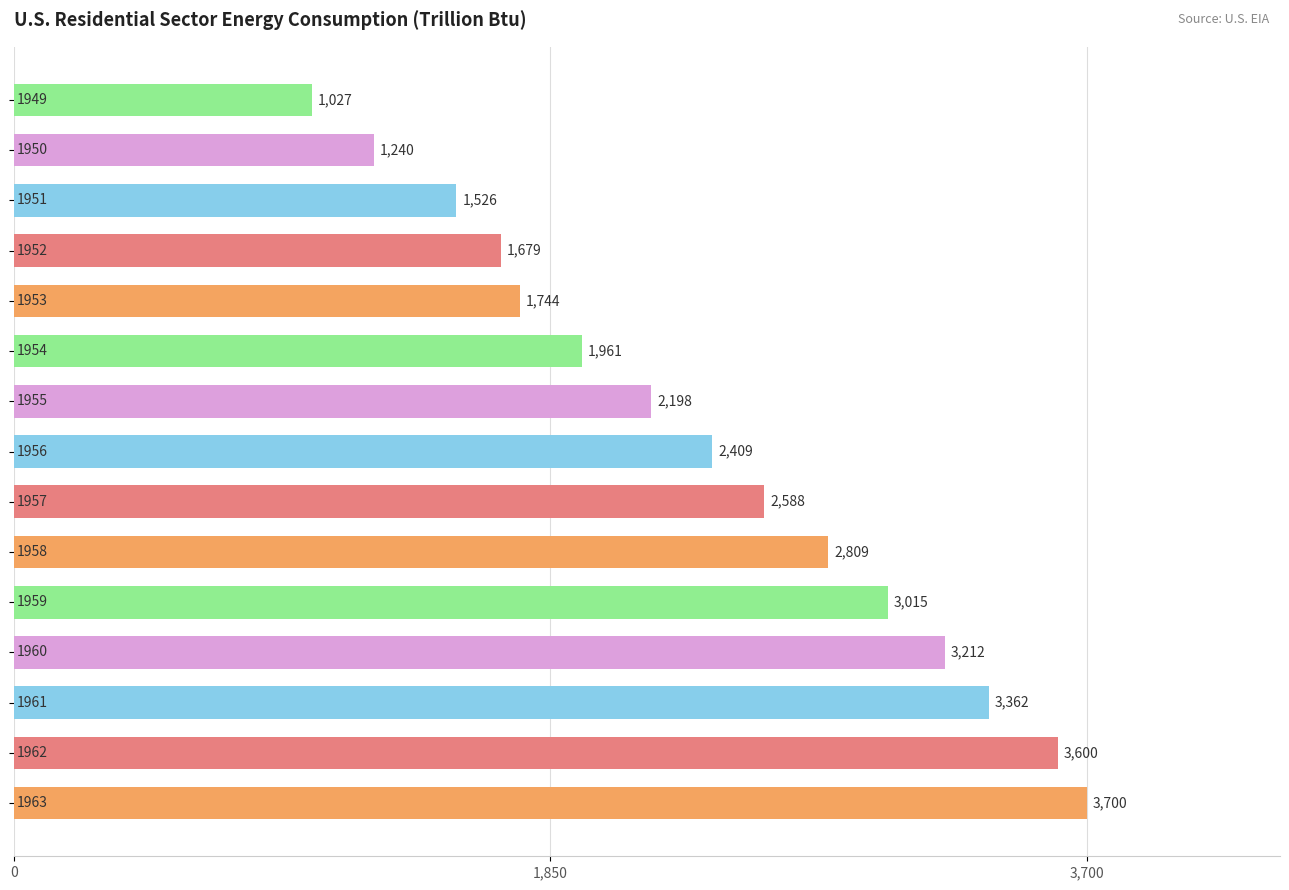

What is the smallest value displayed?

1027.3